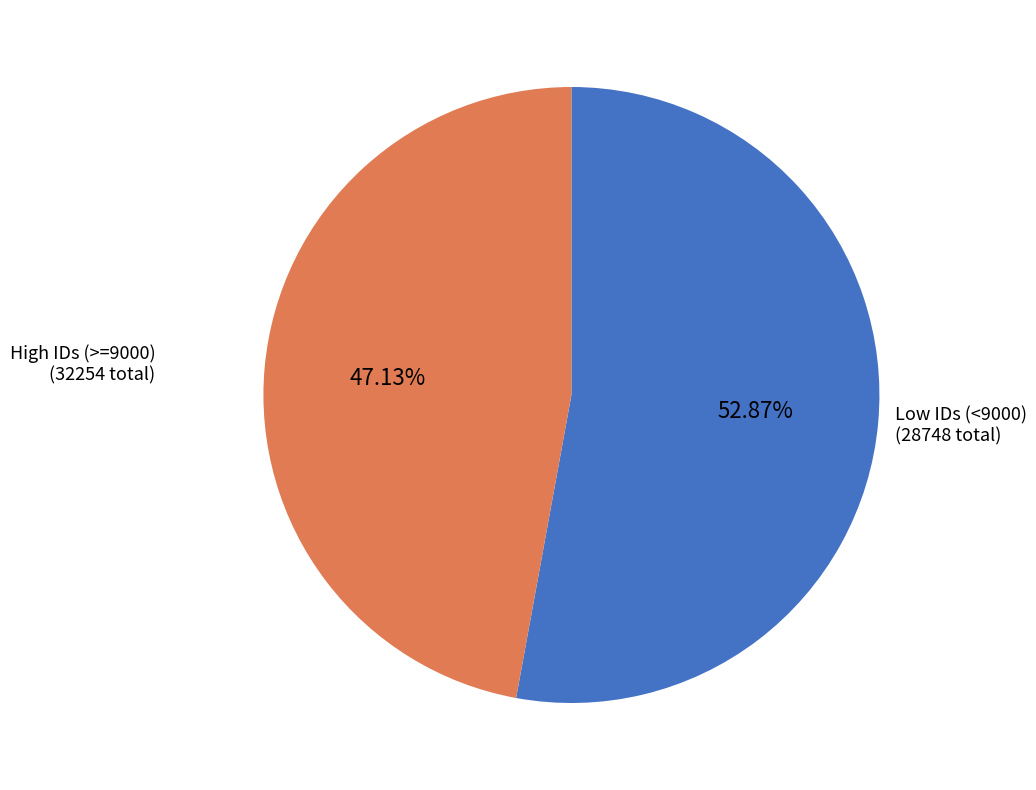

What is the ratio of the value at High IDs (>=9000) to the value at Low IDs (<9000)?

1.1